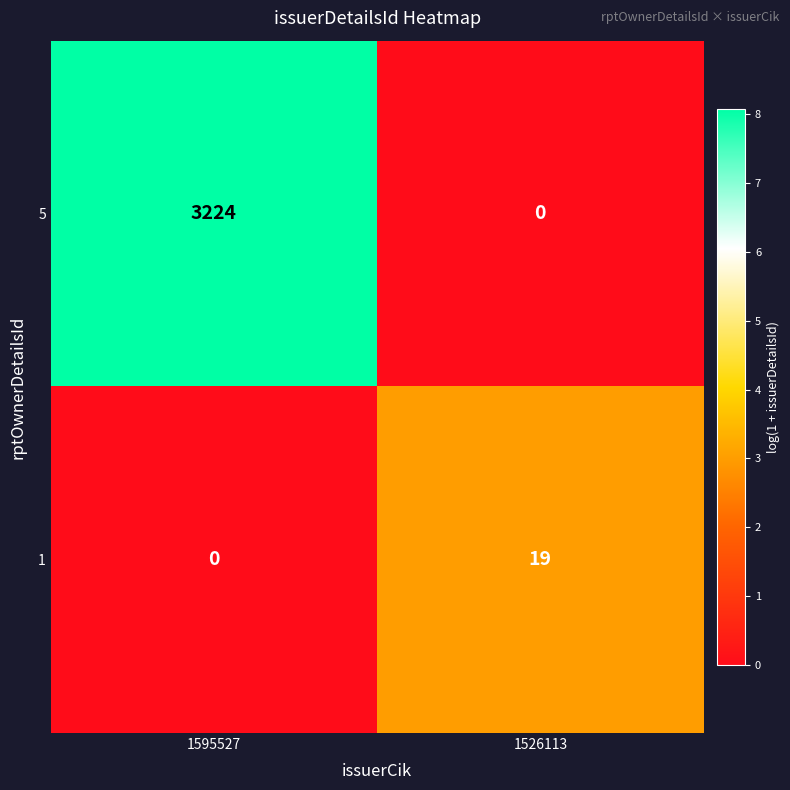

Where is 1 nearest to the value 9?

1595527